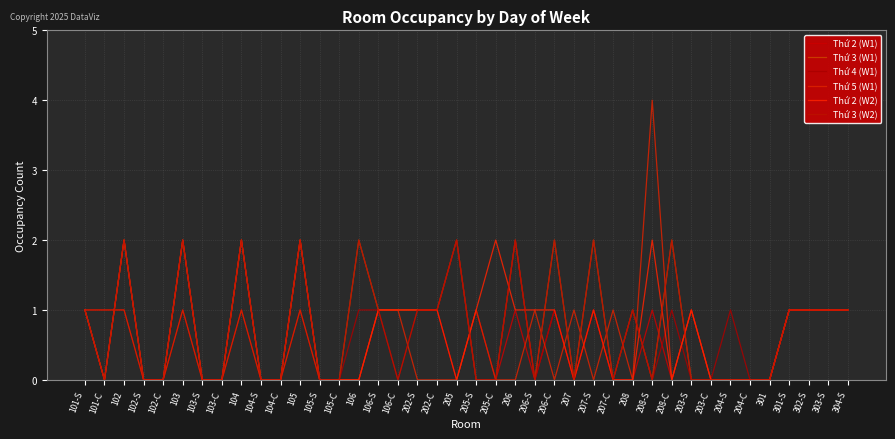

What position from the left is 106?

15